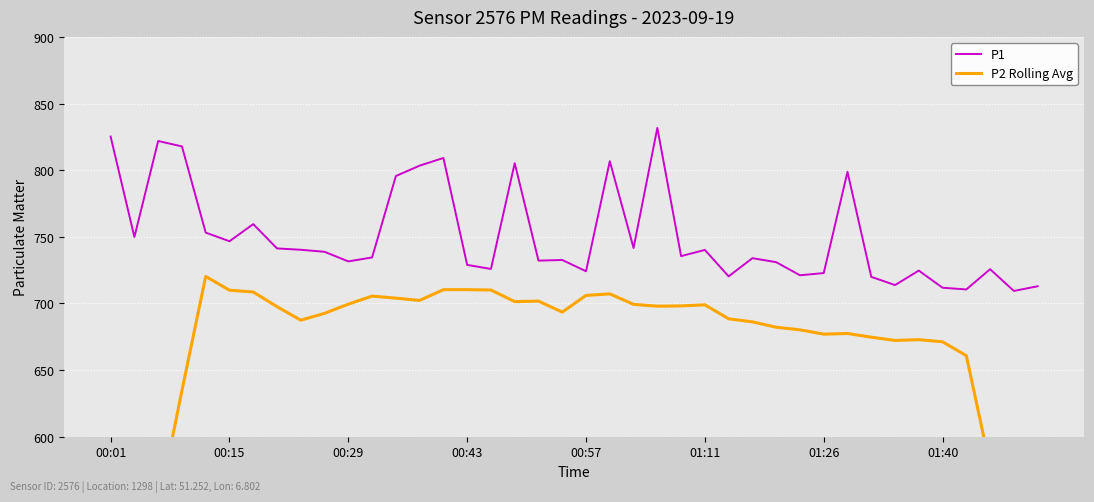

What is the greatest value displayed?

831.7